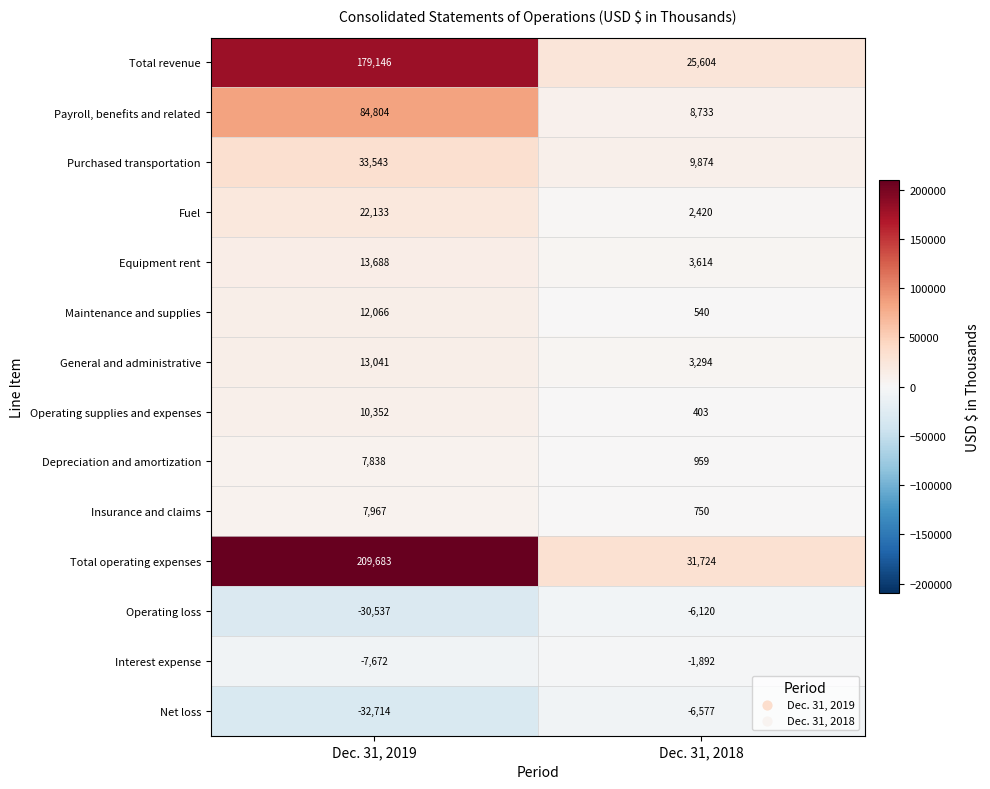

What is the sum of all Interest expense values?

-9564